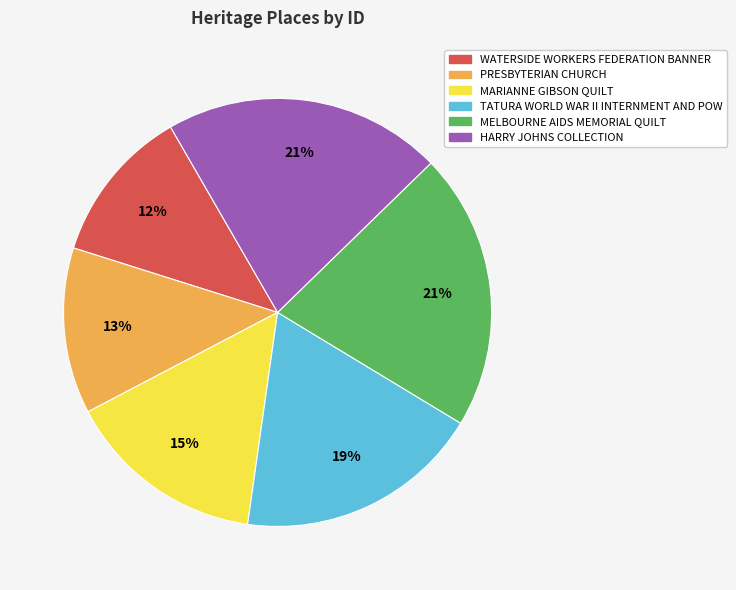

What percentage is the MELBOURNE AIDS MEMORIAL QUILT slice, to the nearest percent?

21%